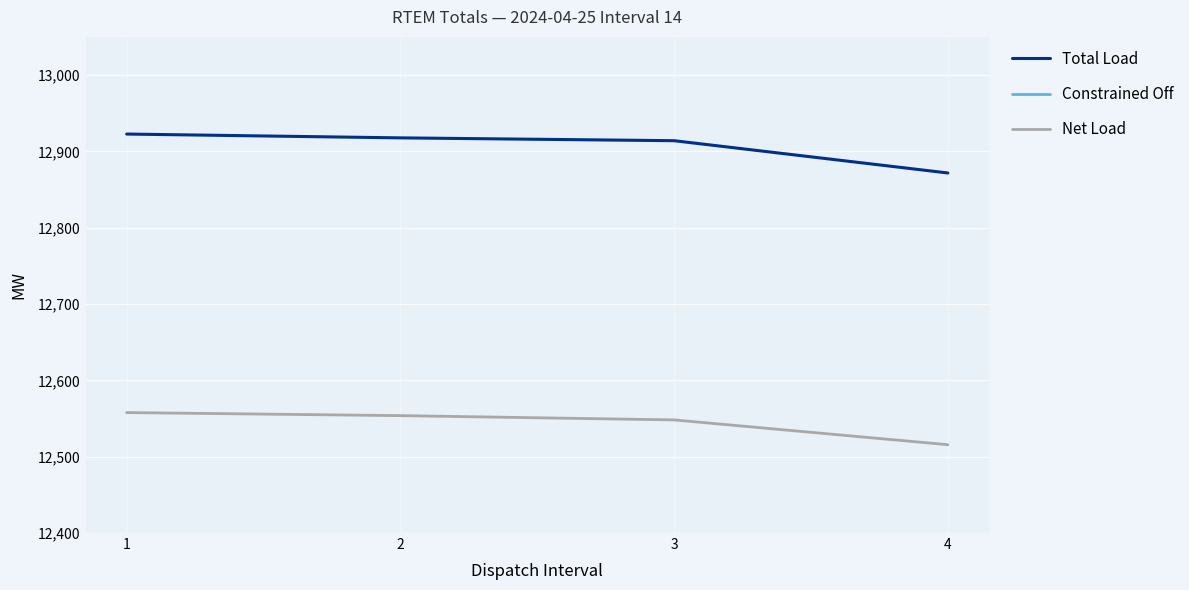

True or false: Constrained Off has more than 1 points higher than both neighbors.

False